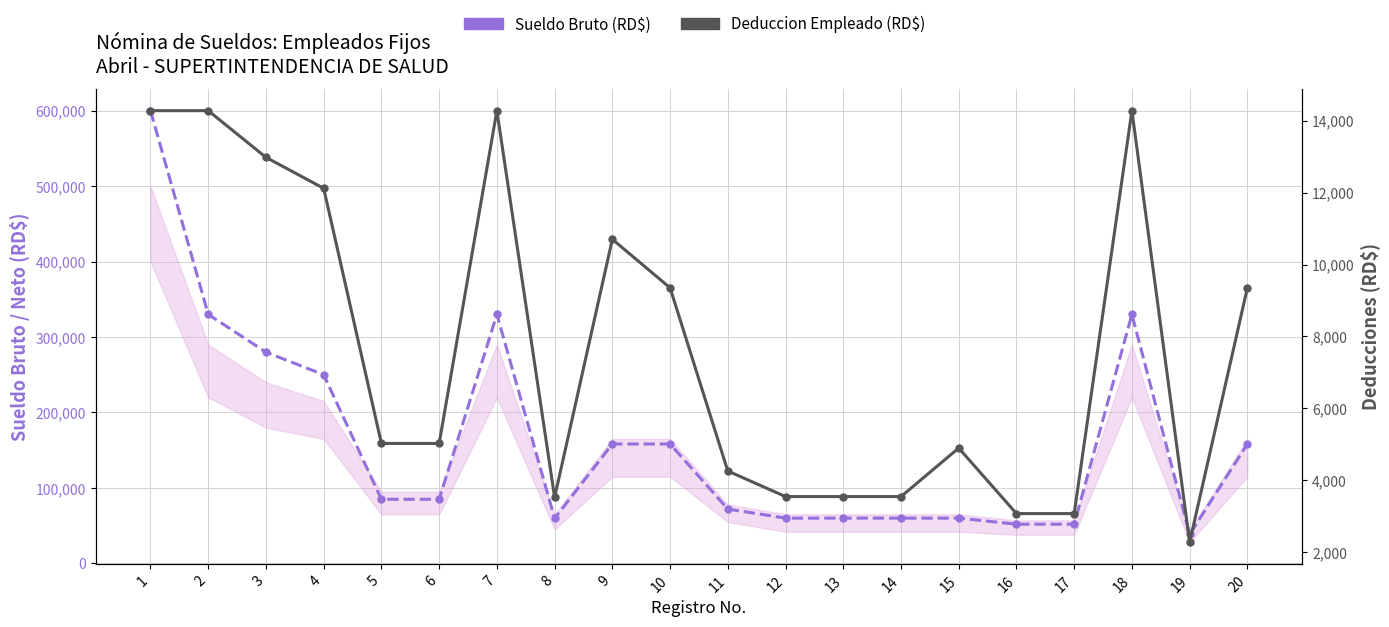

Count the number of categories in the chart.

20